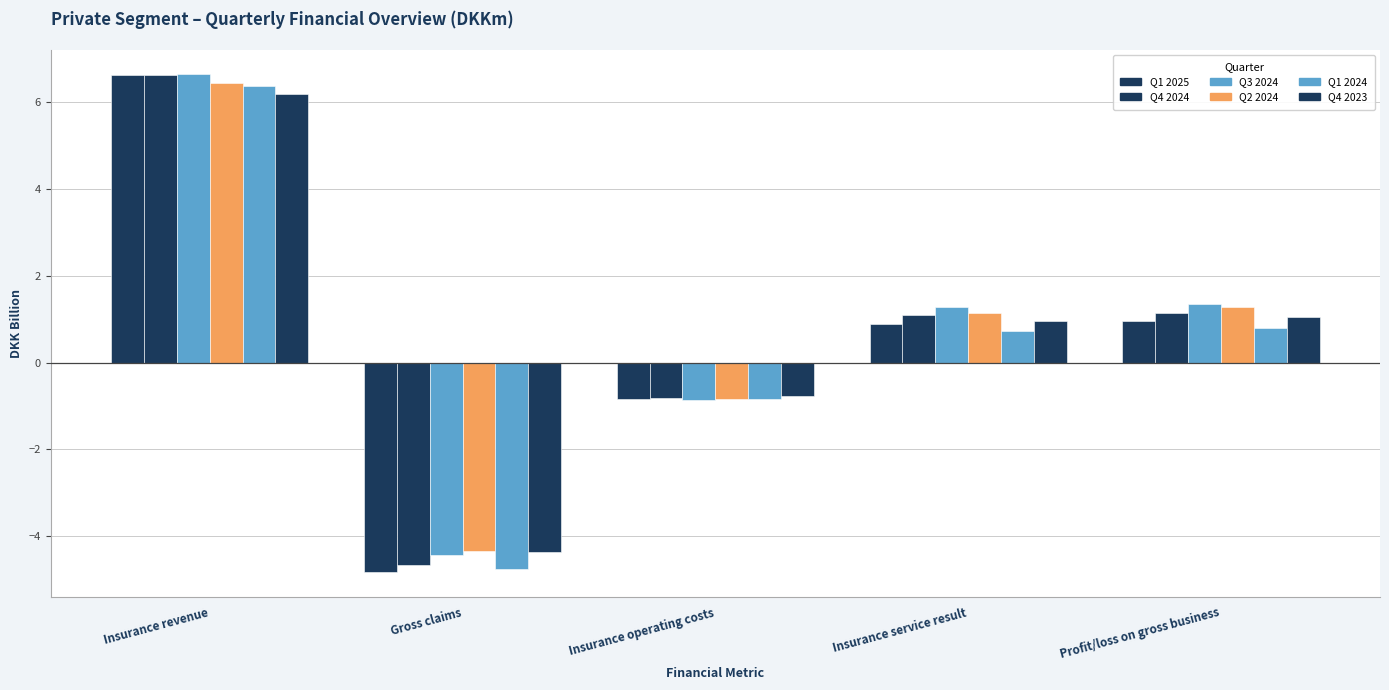

Where does the Q3 2024 series first go above 1?

Insurance revenue